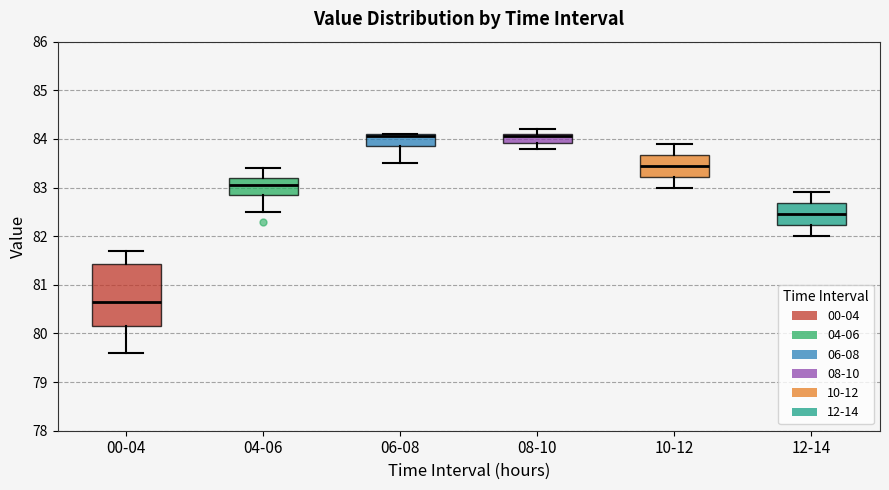

Reading left to right, read every box against the y-axis: the position of its median line, the range the box covers, and the ends of its whiskers. The values are not printed on the chart, so give them approximately, as read against the axis.

00-04: median 80.7, box 80.2 to 81.4, whiskers 79.6 to 81.7
04-06: median 83.1, box 82.9 to 83.2, whiskers 82.5 to 83.4
06-08: median 84.1 (just below the box's upper edge), box 83.9 to 84.1, whiskers 83.5 to 84.1
08-10: median 84.1 (just below the box's upper edge), box 83.9 to 84.1, whiskers 83.8 to 84.2
10-12: median 83.5, box 83.2 to 83.7, whiskers 83.0 to 83.9
12-14: median 82.5, box 82.2 to 82.7, whiskers 82.0 to 82.9